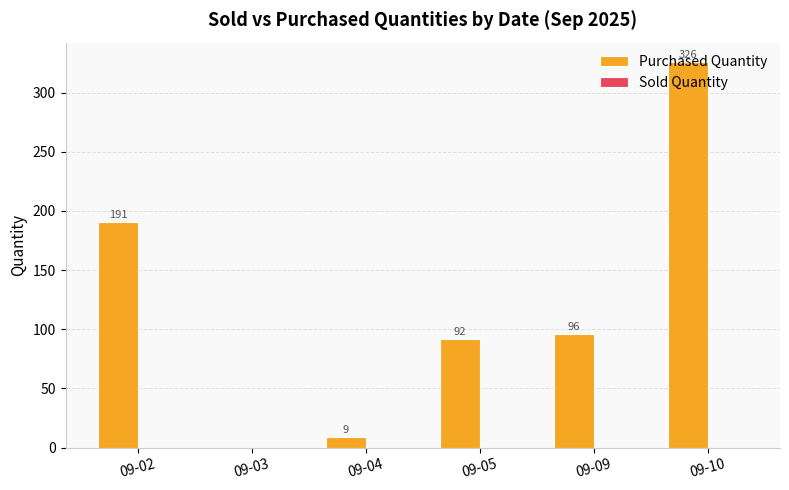

Which has a higher value, 09-02 or 09-05?

09-02